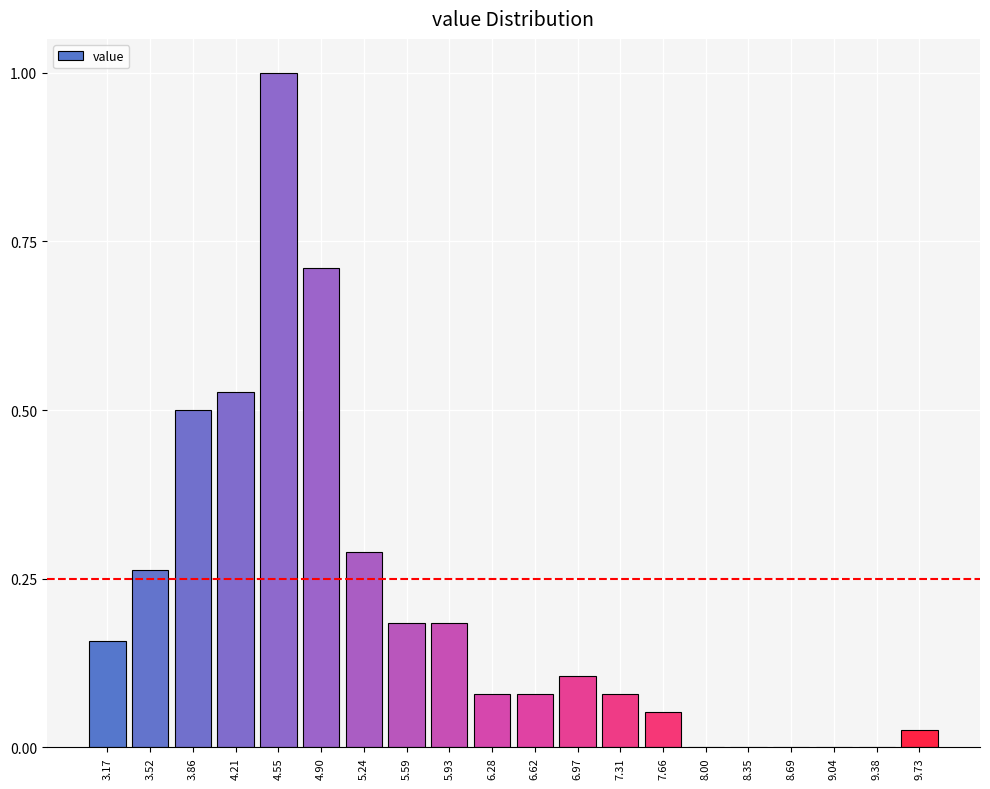

What is the sum of all values?

4.2